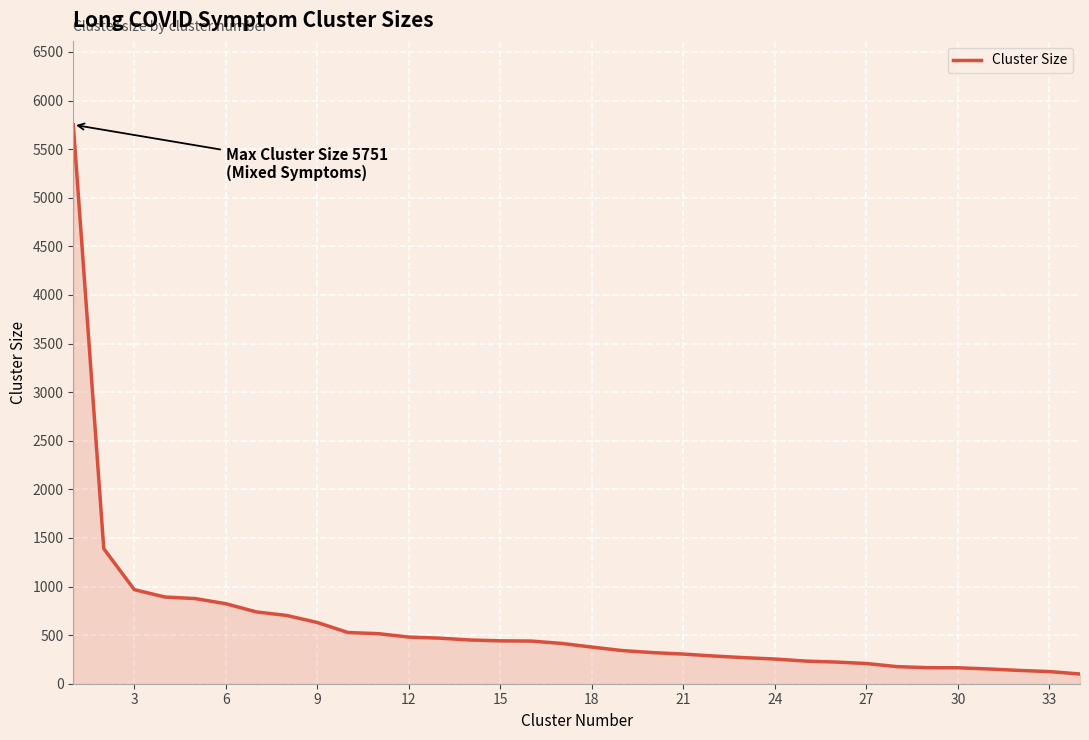

How many series are shown in this chart?

1